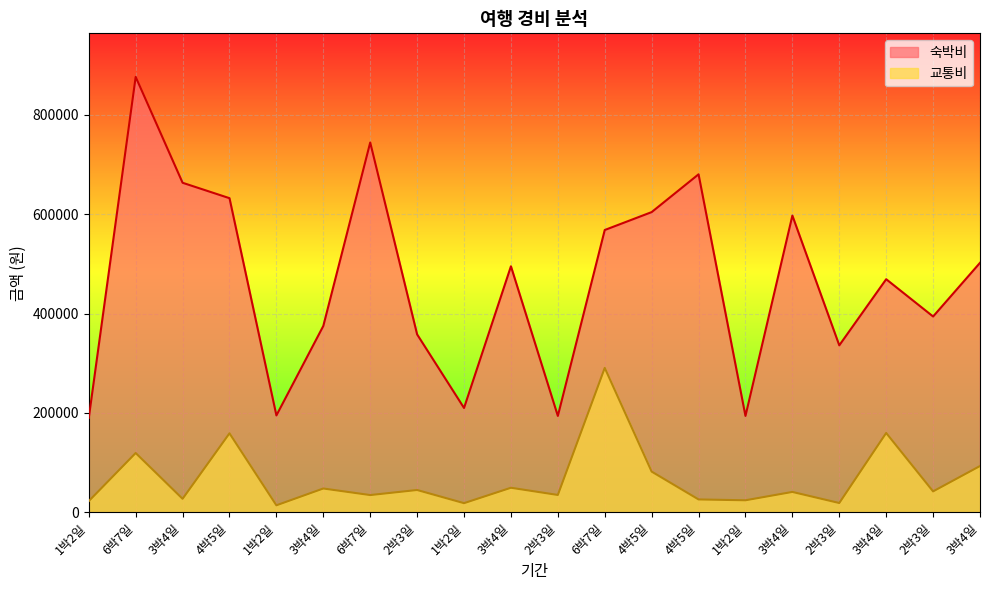

True or false: 교통비 and 숙박비 intersect in this chart.

False